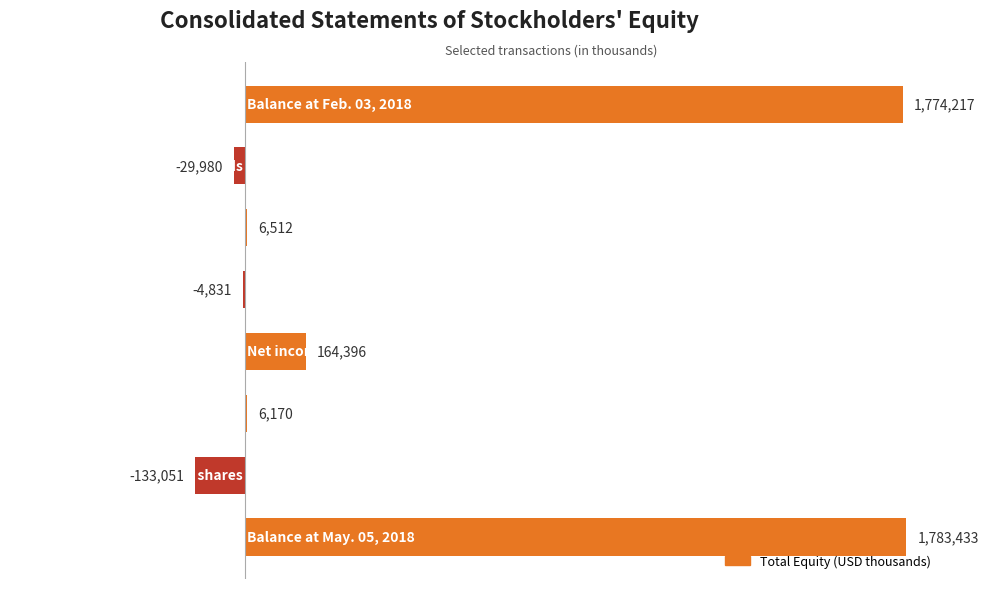

How many values are above zero?

5